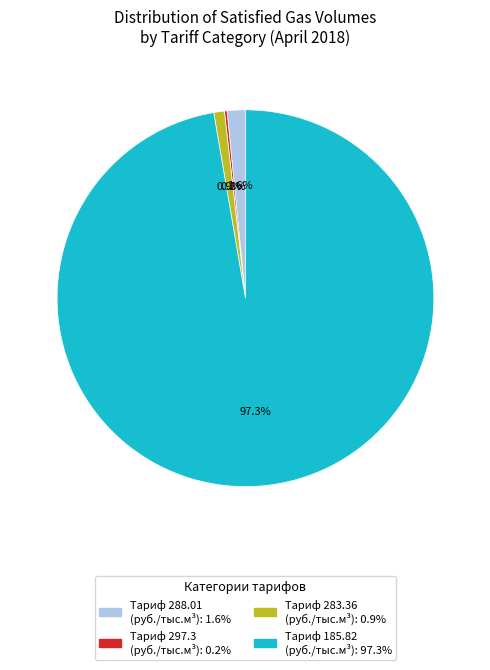

Is there a majority slice in this chart?

Yes